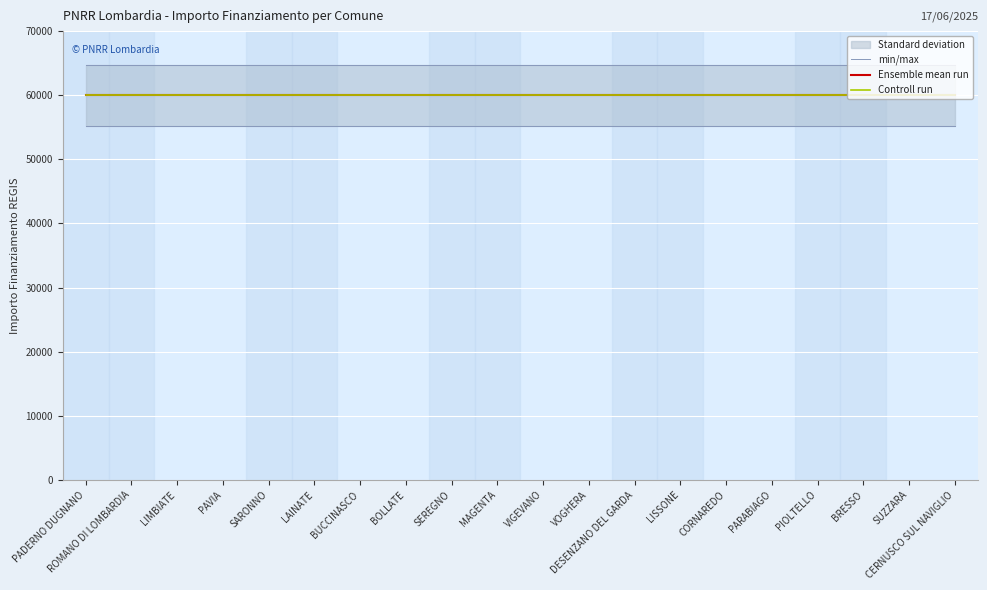

Which series has the widest spread of values?

min/max